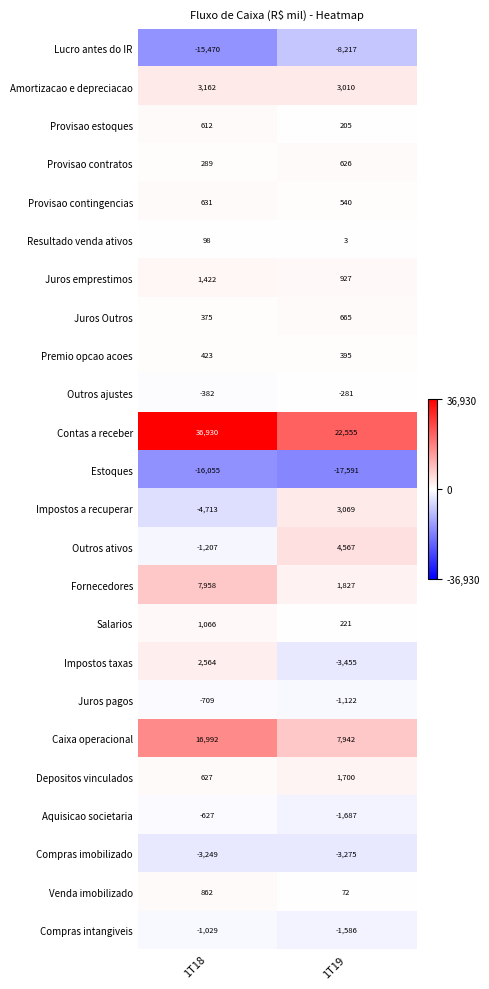

Which series has the largest range (max minus min)?

Contas a receber